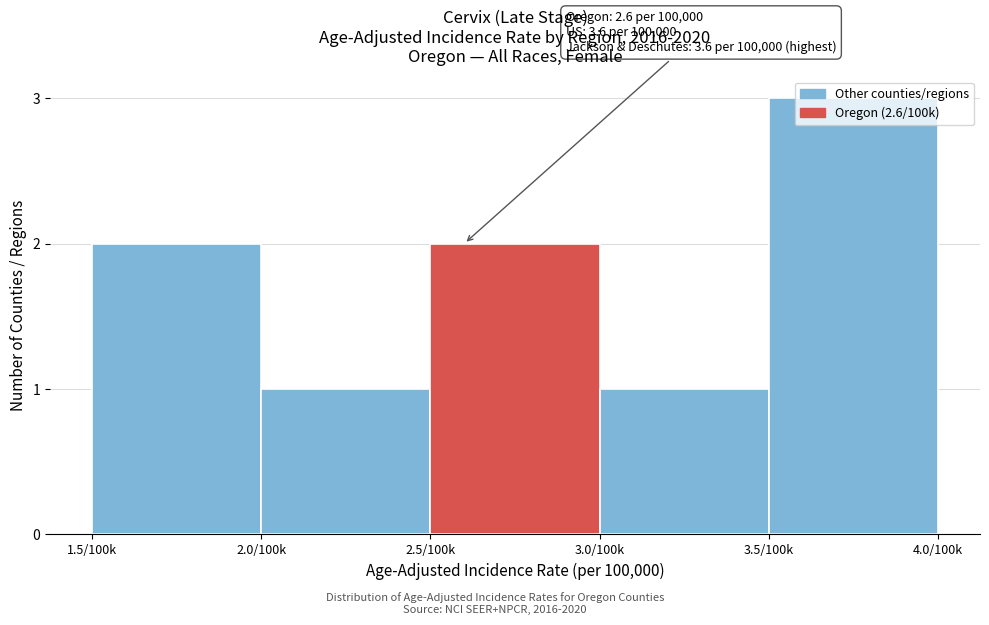

What is the maximum value shown in the chart?

3